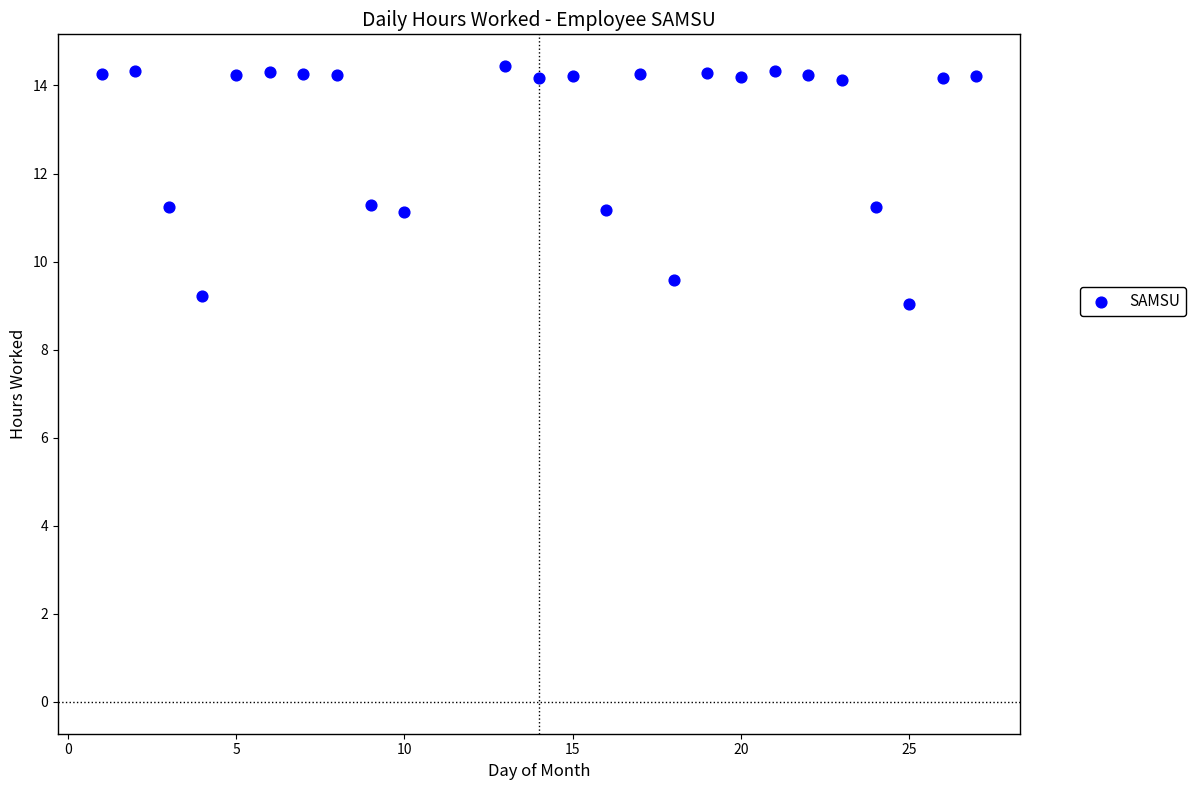

What is the range of Y values (max minus min)?

5.4